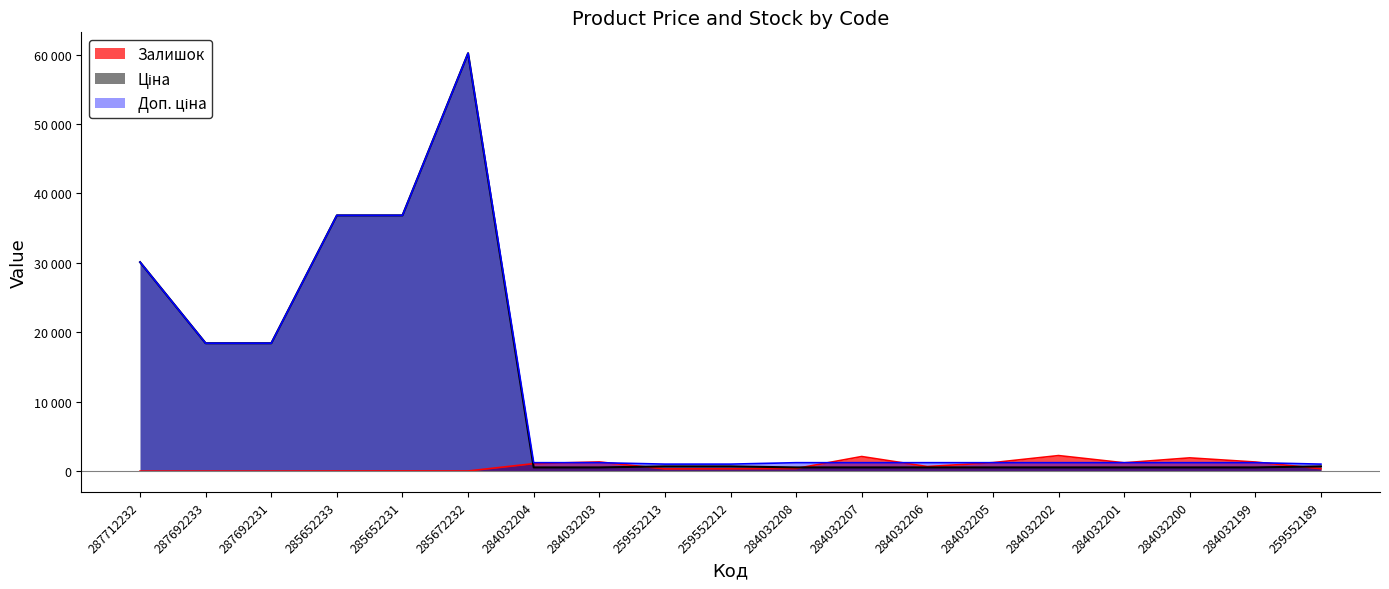

True or false: Ціна has a value of 773.4 at 284032207.

False